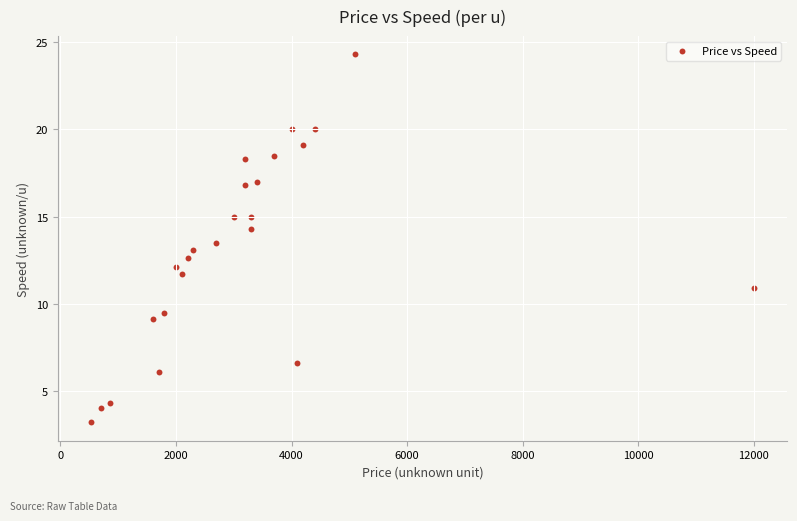

What is the range of Y values (max minus min)?

21.1